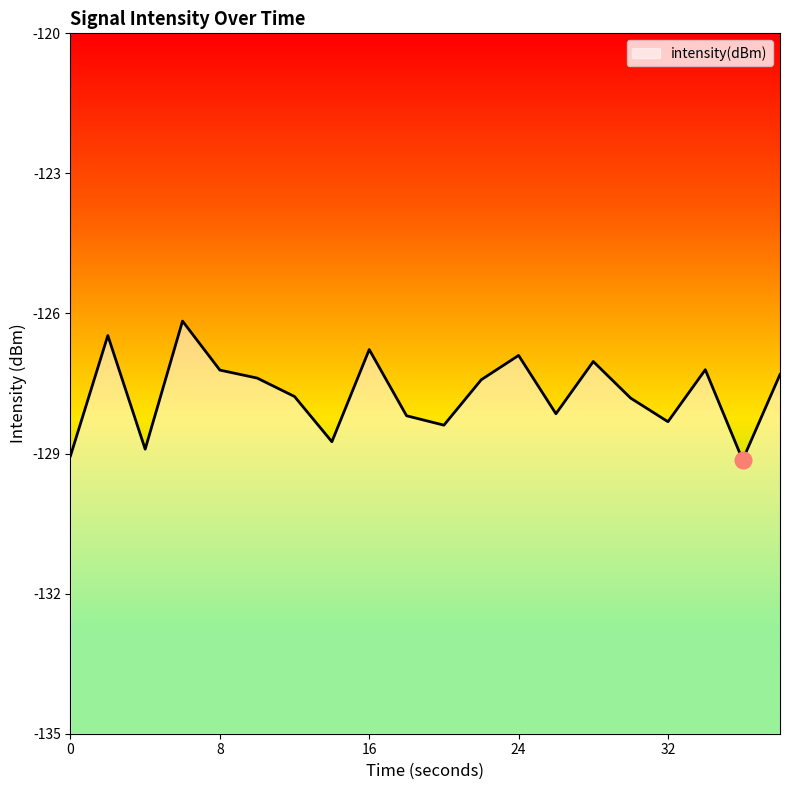

What is the difference between the maximum and minimum values?

3.0